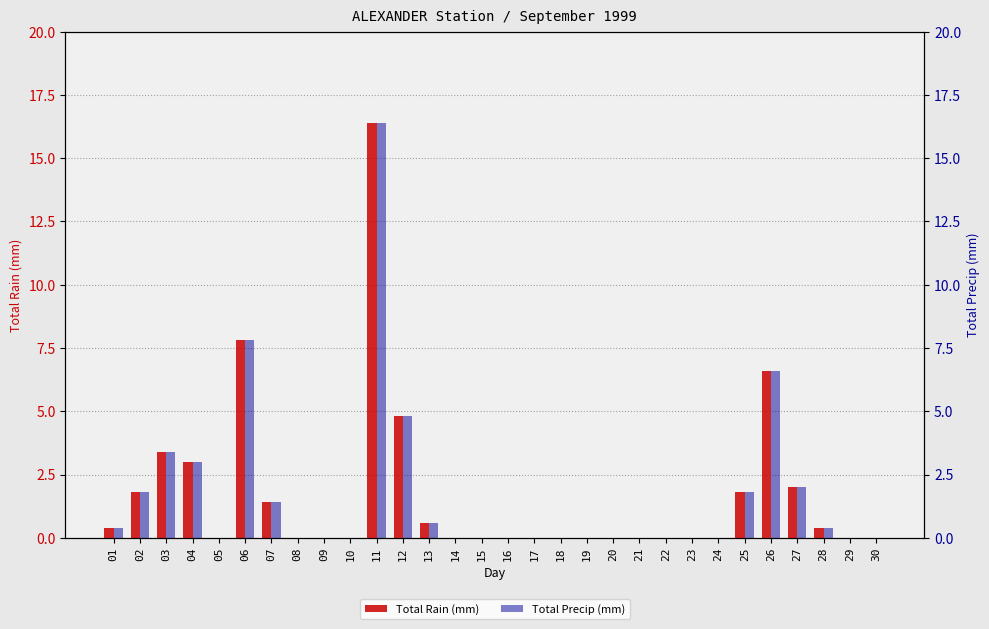

Reading left to right, extract all data points from this chart.

Total Rain (mm): 0.4	1.8	3.4	3.0	0.0	7.8	1.4	0.0	0.0	0.0	16.4	4.8	0.6	0.0	0.0	0.0	0.0	0.0	0.0	0.0	0.0	0.0	0.0	0.0	1.8	6.6	2.0	0.4	0.0	0.0
Total Precip (mm): 0.4	1.8	3.4	3.0	0.0	7.8	1.4	0.0	0.0	0.0	16.4	4.8	0.6	0.0	0.0	0.0	0.0	0.0	0.0	0.0	0.0	0.0	0.0	0.0	1.8	6.6	2.0	0.4	0.0	0.0